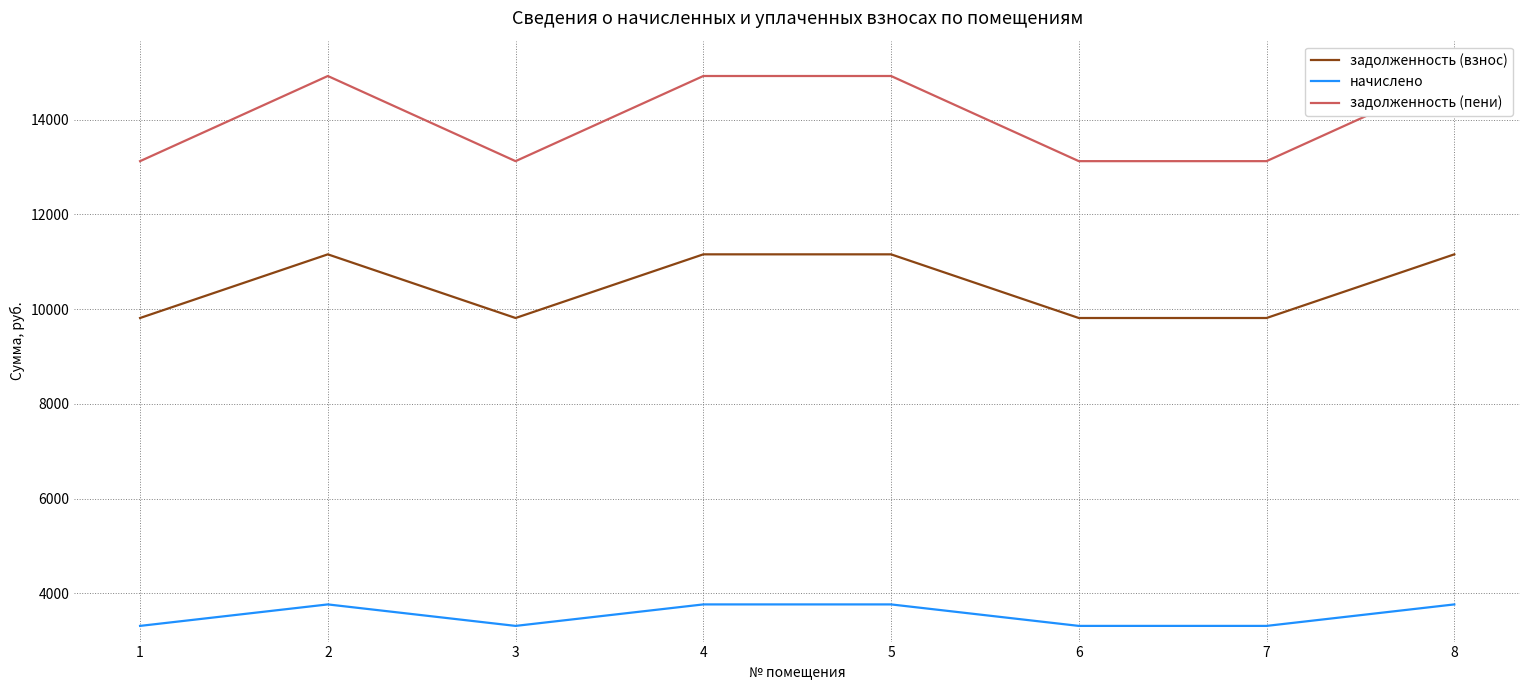

What is the value of the задолженность (взнос) point at the 8th from the left?

11155.2